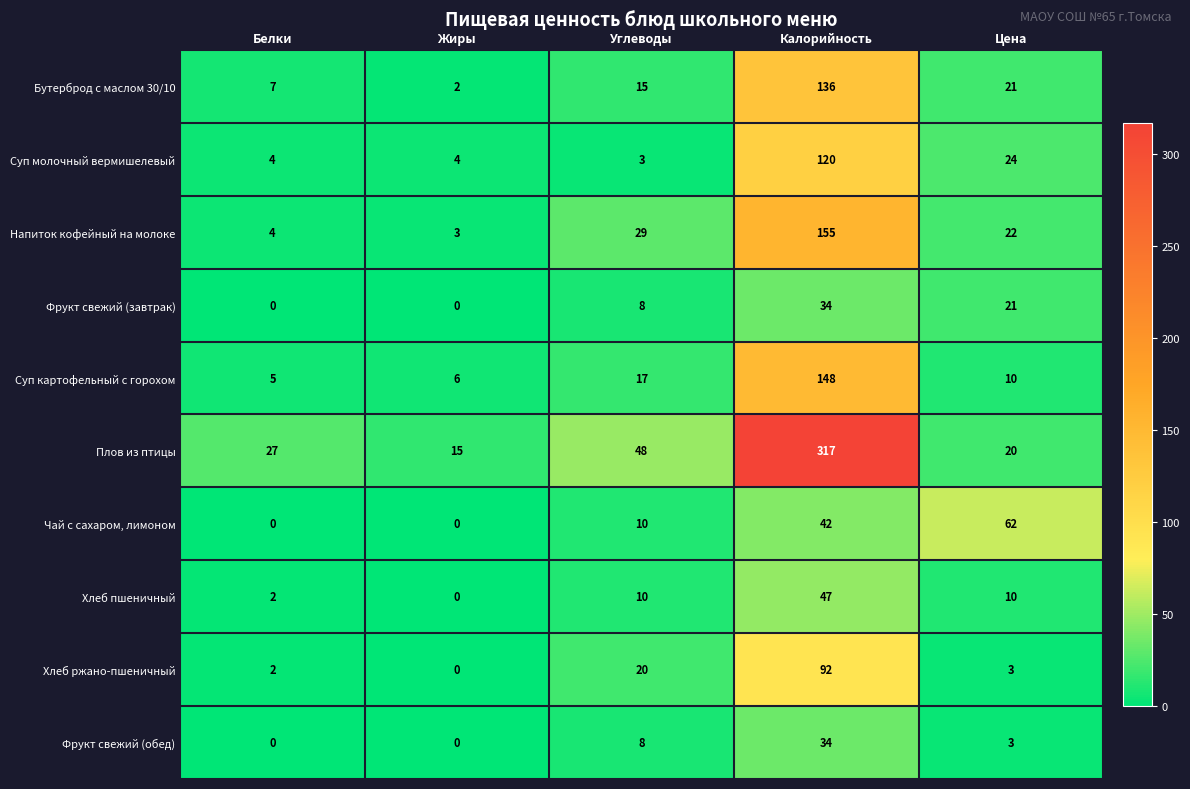

What is the sum of the Суп картофельный с горохом values at Цена and Углеводы?

27